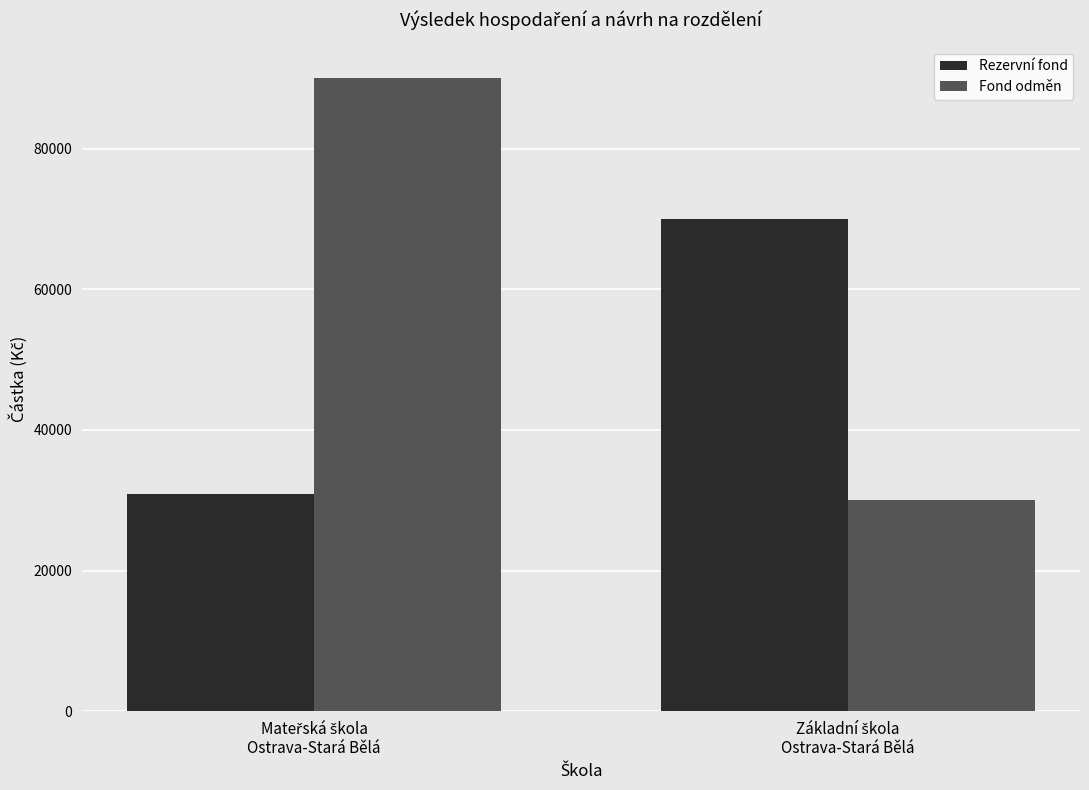

How many data points in Fond odměn are less than 90000?

1